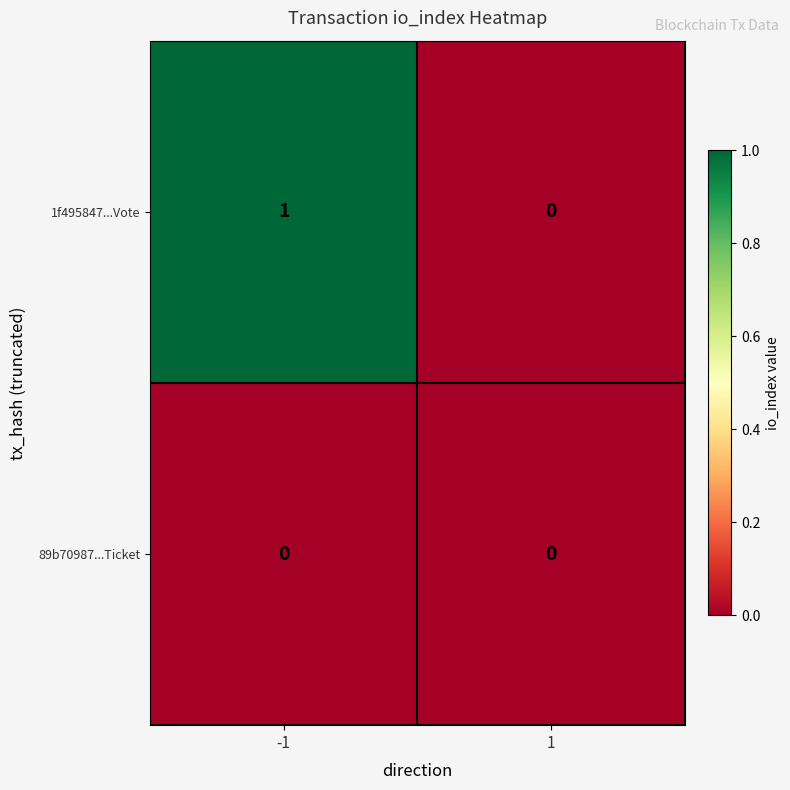

Reading left to right, transcribe all the data shown in this chart.

1f495847...Vote: 1	0
89b70987...Ticket: 0	0